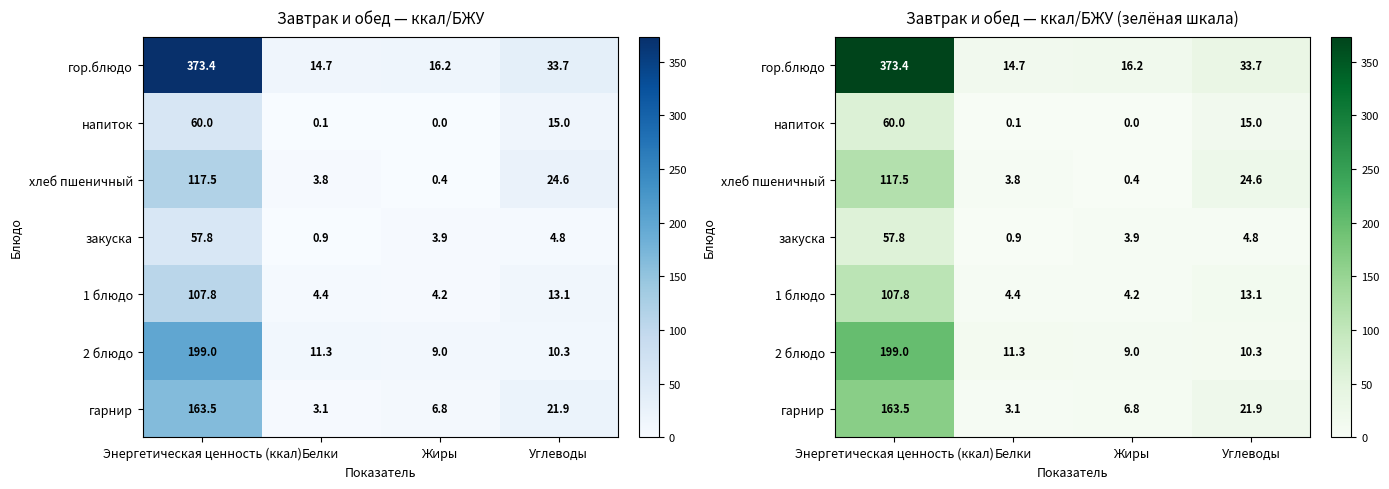

Which series has the largest total across all categories?

гор.блюдо